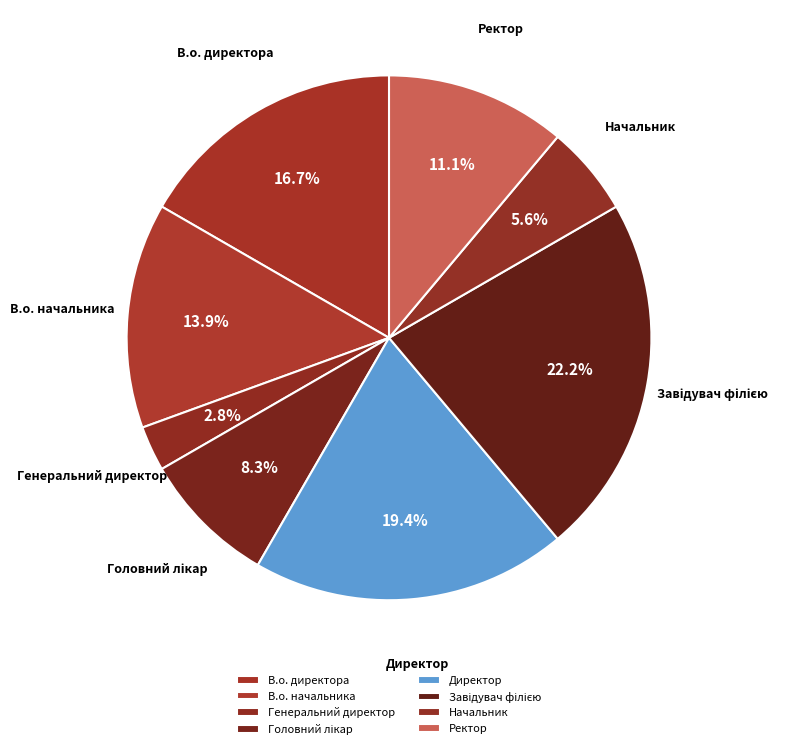

How many segments does this pie chart have?

8